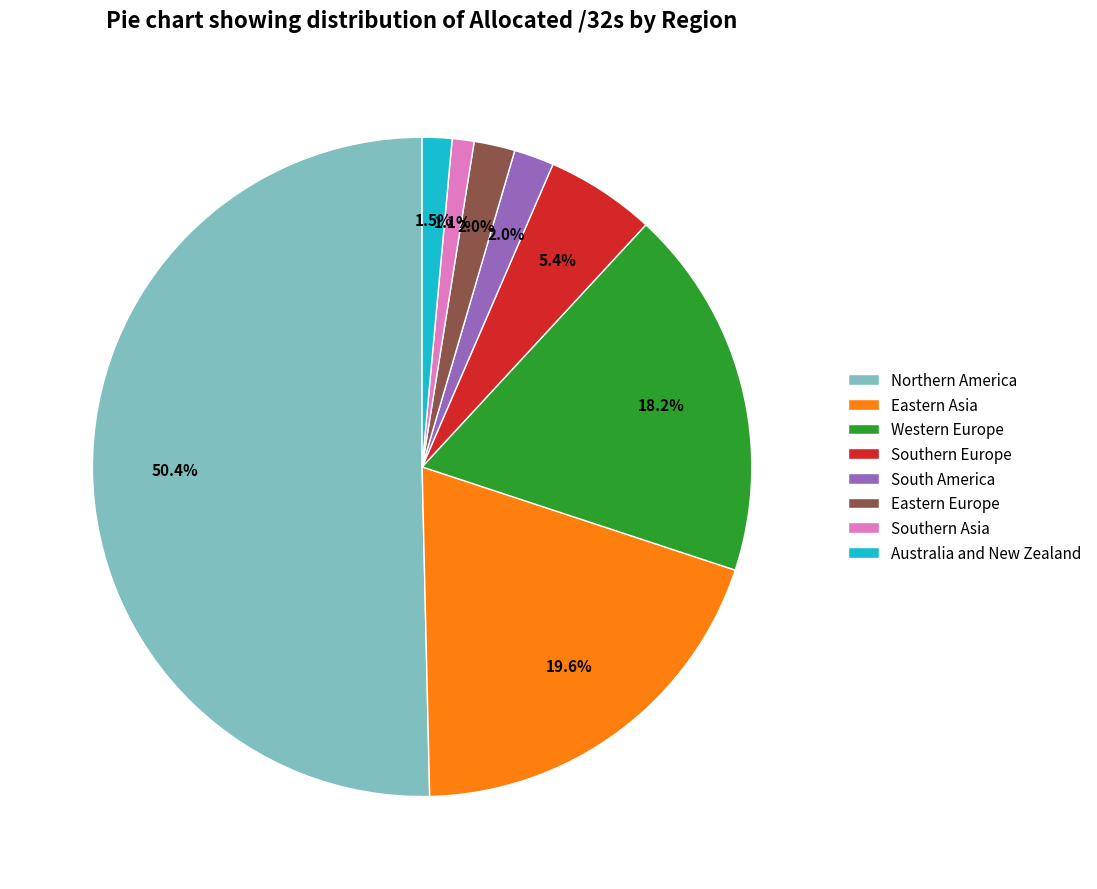

True or false: Eastern Asia accounts for 9% of the total.

False